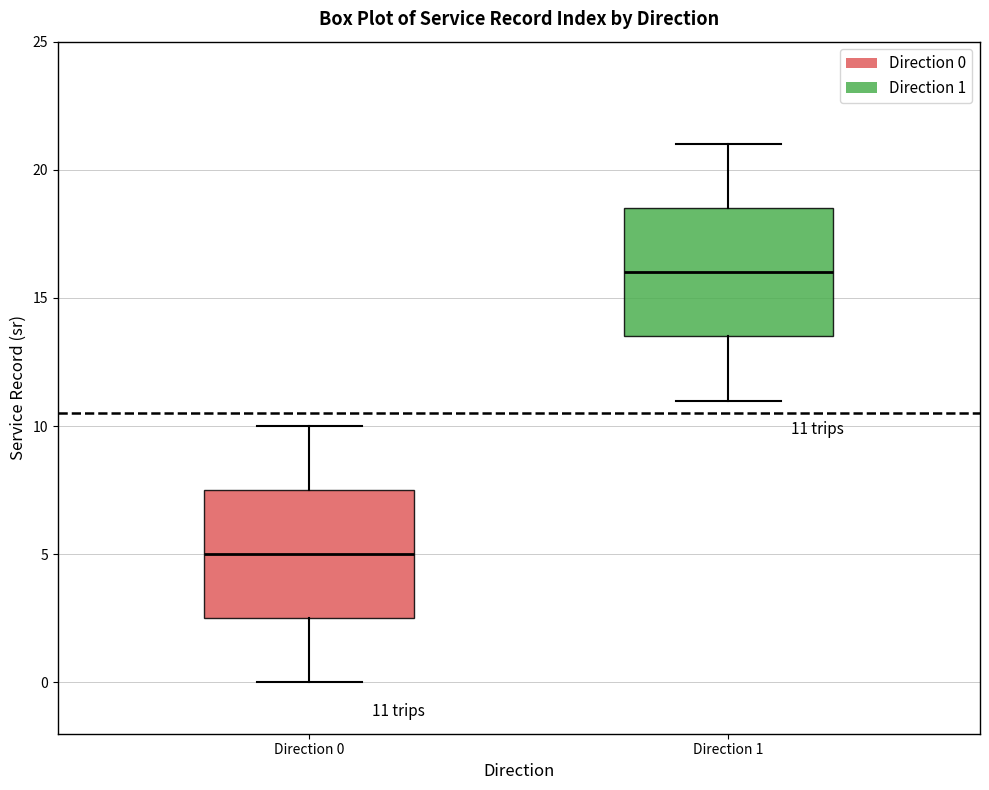

Which box has the highest median line?

Direction 1